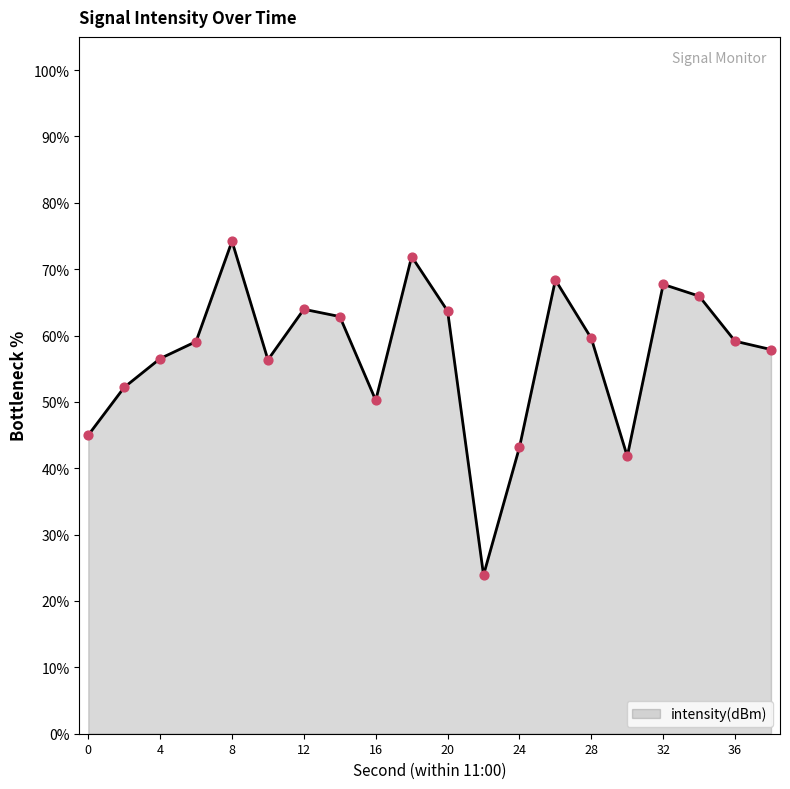

What is the smallest value displayed?

23.9